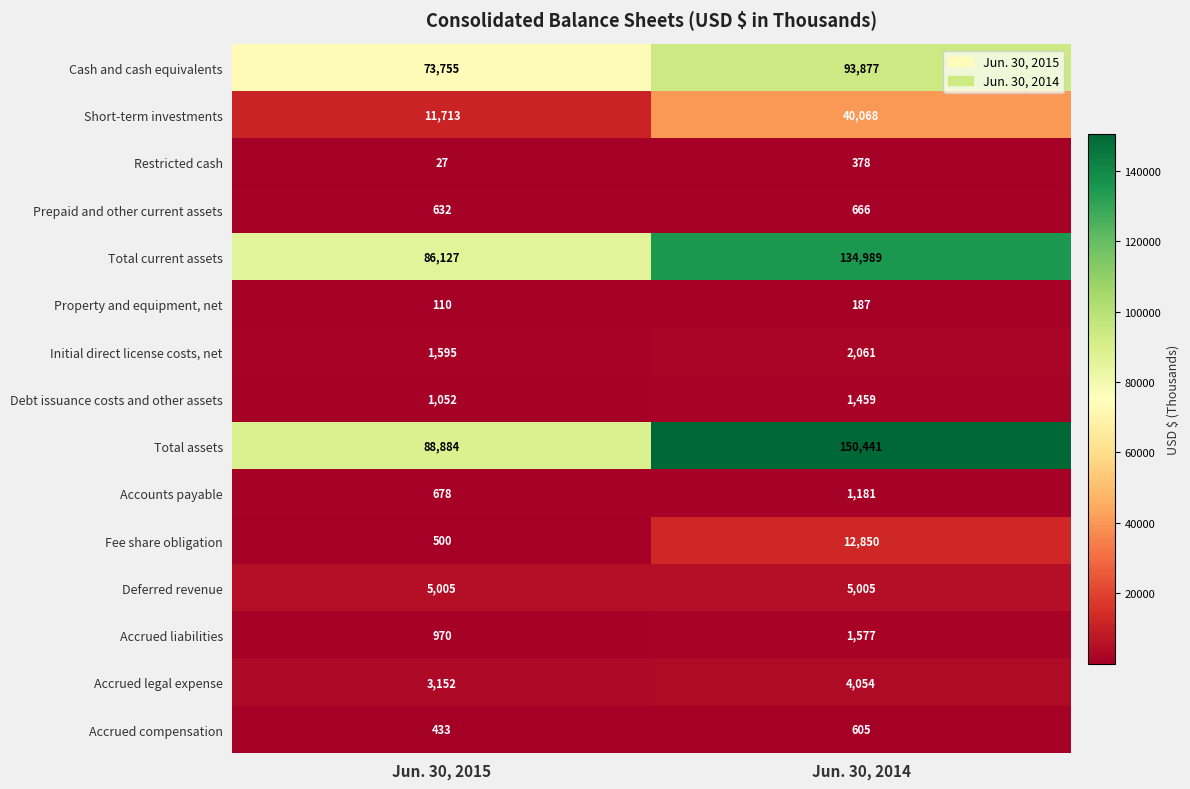

At Jun. 30, 2015, list the series in order from largest to smallest.

Total assets, Total current assets, Cash and cash equivalents, Short-term investments, Deferred revenue, Accrued legal expense, Initial direct license costs, net, Debt issuance costs and other assets, Accrued liabilities, Accounts payable, Prepaid and other current assets, Fee share obligation, Accrued compensation, Property and equipment, net, Restricted cash